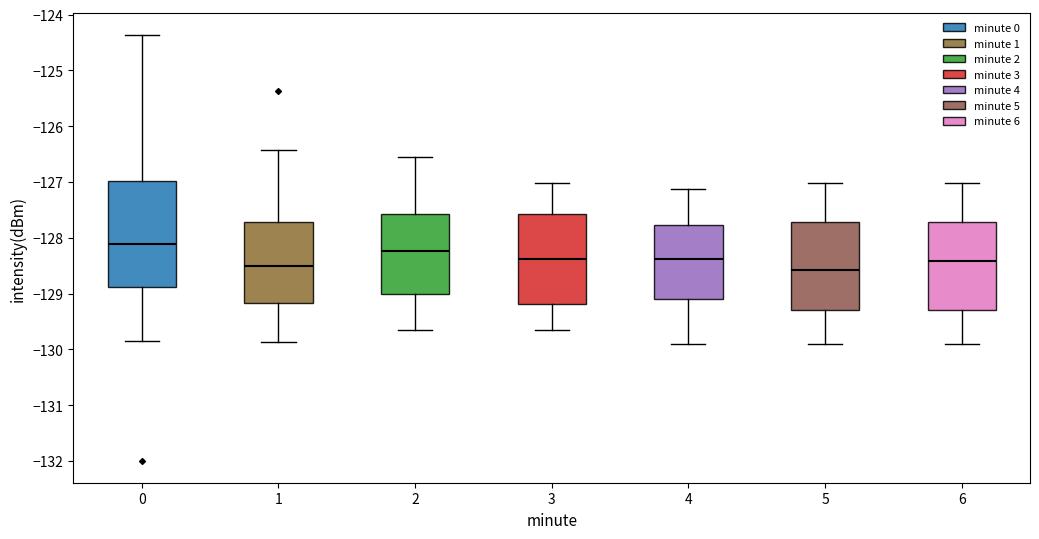

Reading left to right, read every box against the y-axis: the position of its median line, the range the box covers, and the ends of its whiskers. The values are not printed on the chart, so give them approximately, as read against the axis.

0: median -128.1, box -128.9 to -127.0, whiskers -129.9 to -124.4
1: median -128.5, box -129.2 to -127.7, whiskers -129.9 to -126.4
2: median -128.2, box -129.0 to -127.6, whiskers -129.7 to -126.5
3: median -128.4, box -129.2 to -127.6, whiskers -129.7 to -127.0
4: median -128.4, box -129.1 to -127.8, whiskers -129.9 to -127.1
5: median -128.6, box -129.3 to -127.7, whiskers -129.9 to -127.0
6: median -128.4, box -129.3 to -127.7, whiskers -129.9 to -127.0